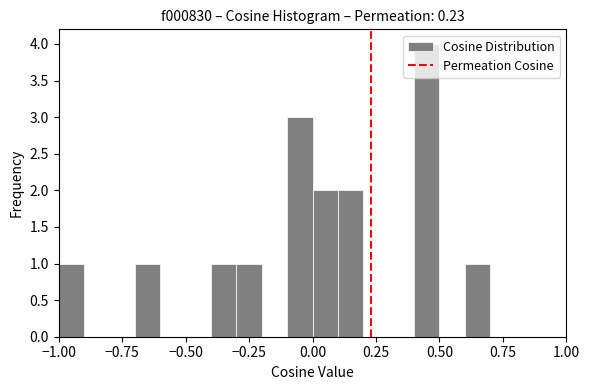

Around what value on the x-axis is the tallest bar? Give the approximate position of its centre, as read against the axis.

0.45